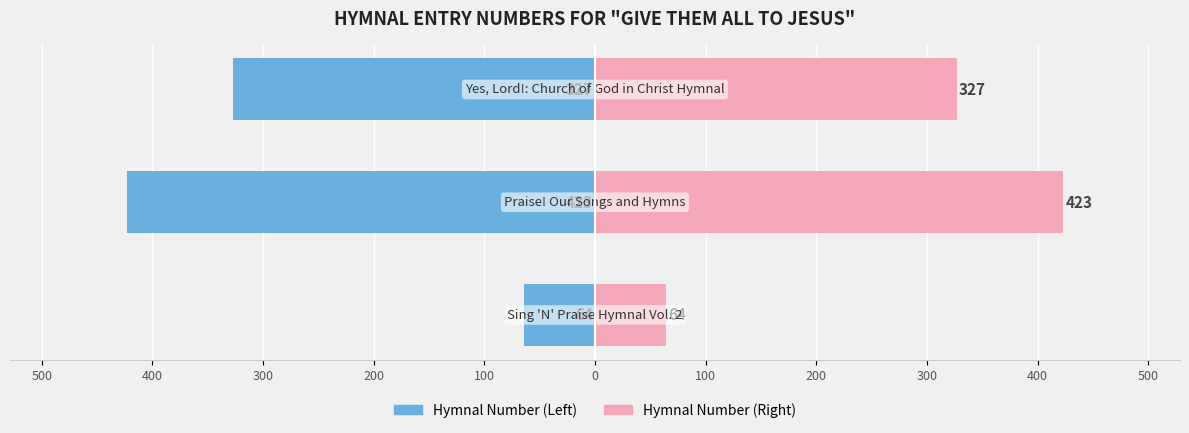

Reading left to right, list all the values displayed in this chart.

Hymnal Number (Left): -64	-423	-327
Hymnal Number (Right): 64	423	327